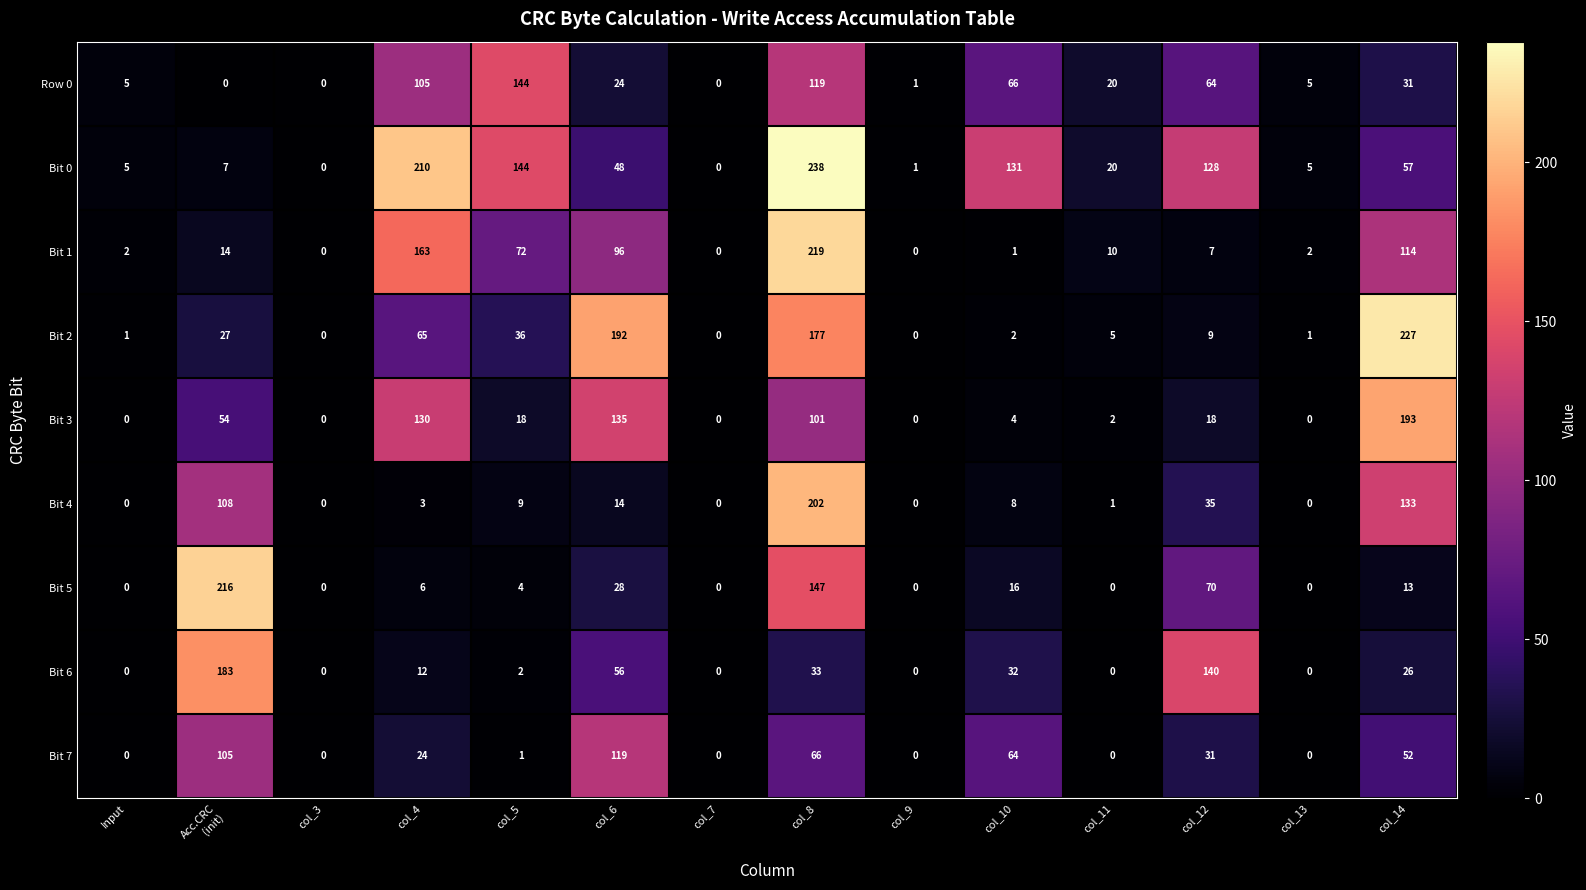

True or false: Bit 2 has a value of 192 at col_6.

True